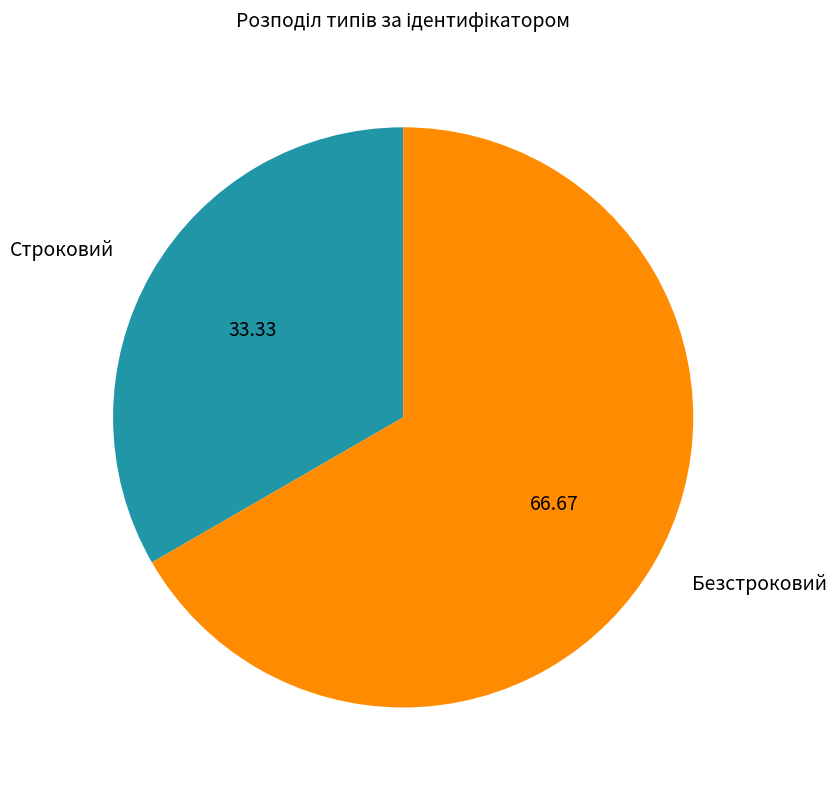

How many slices are in this pie chart?

2